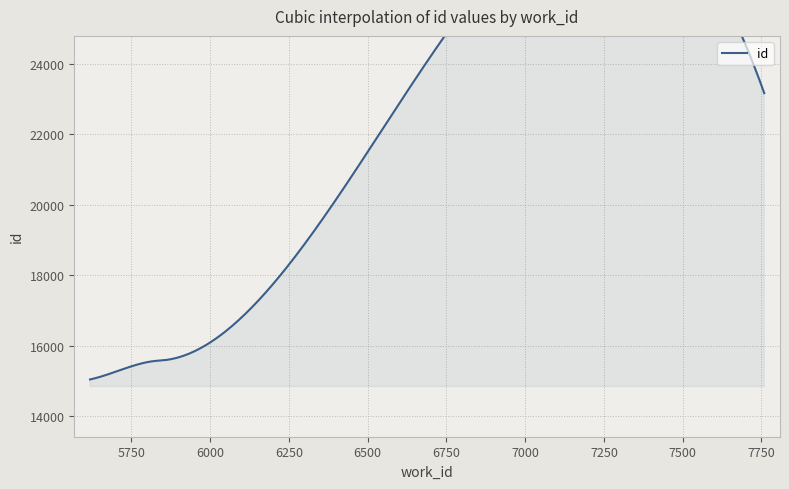

What value does the data have at 7759, to the nearest 10?

23170